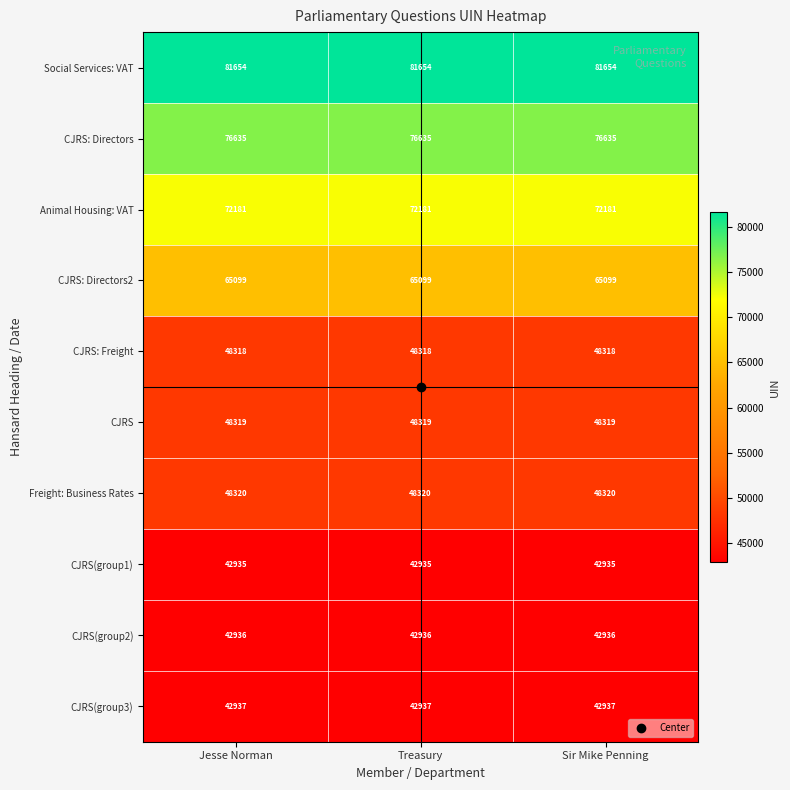

What is the average value of the Social Services: VAT series?

81654